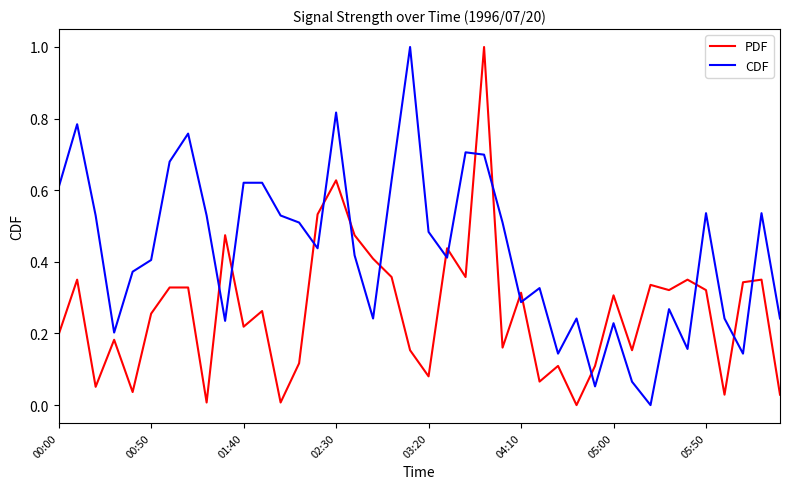

True or false: CDF has more than 1 points higher than both neighbors.

True